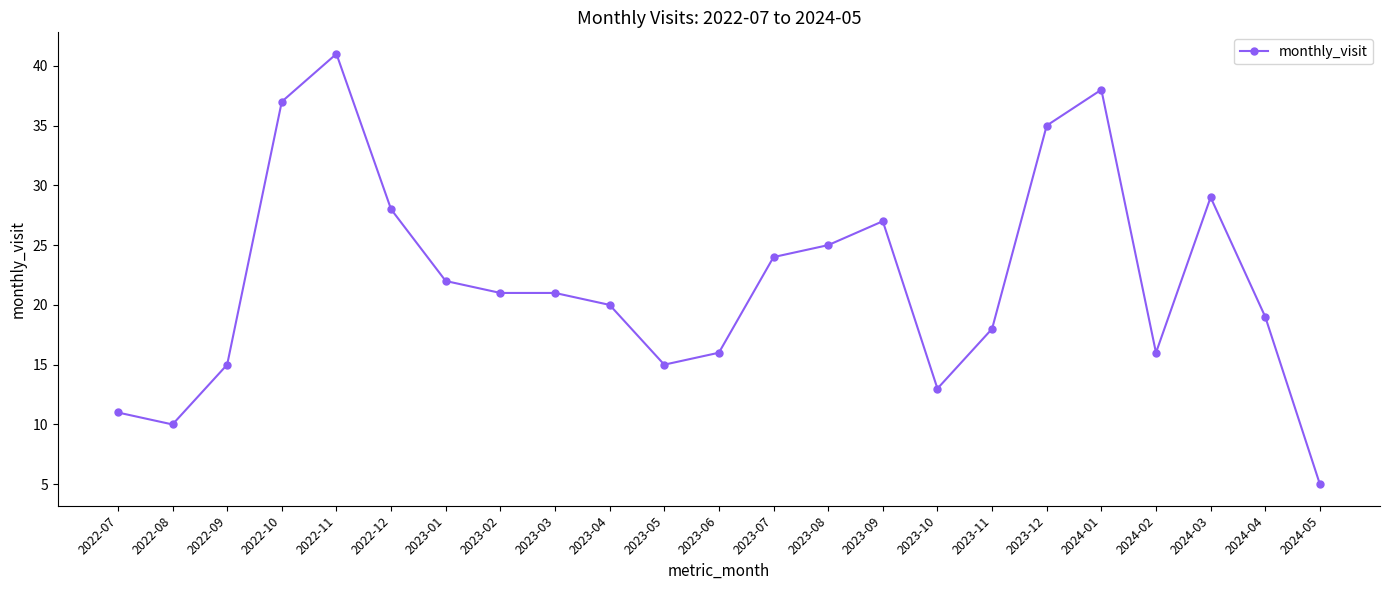

Between 2022-12 and 2023-05, which is larger?

2022-12